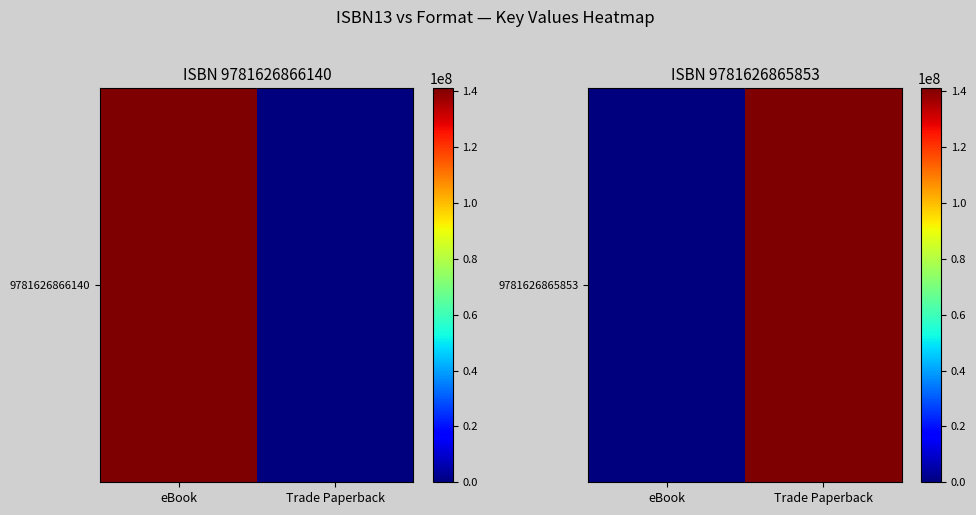

List the labels in order of value, smallest first.

eBook, Trade Paperback